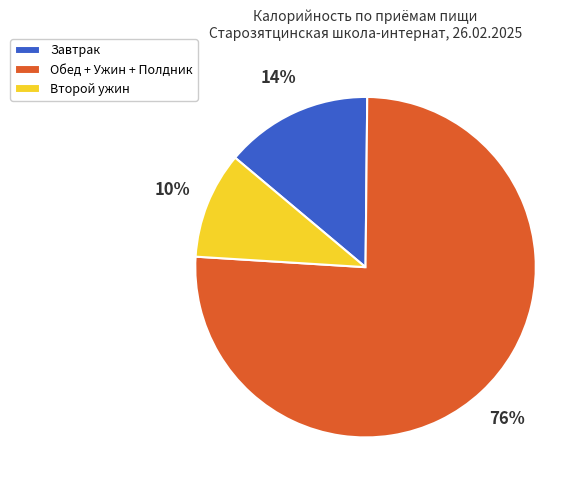

To the nearest percent, what is the difference between the largest and smallest slice percentages?

66%